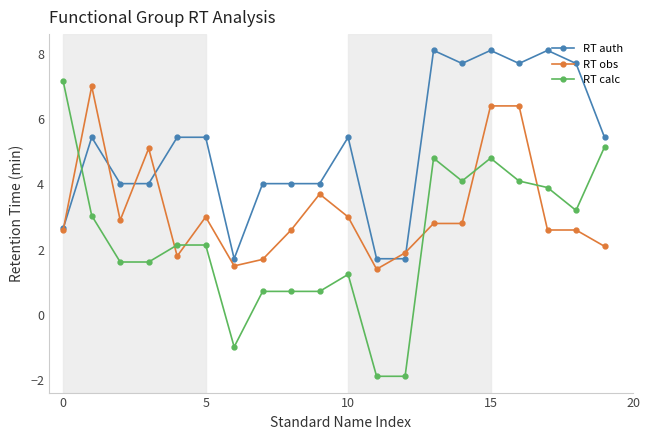

Which series has the widest spread of values?

RT calc